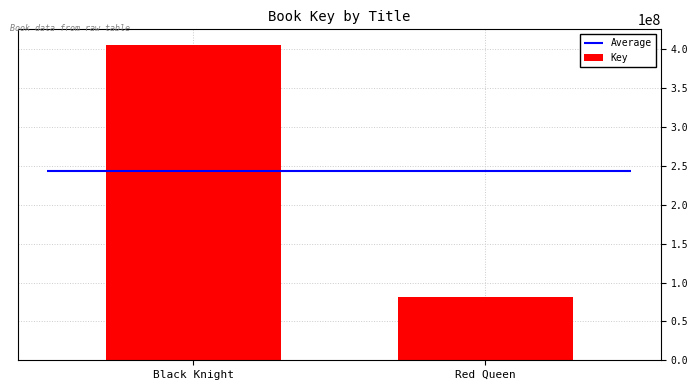

What is the ratio of the value at Red Queen to the value at Black Knight?

0.2